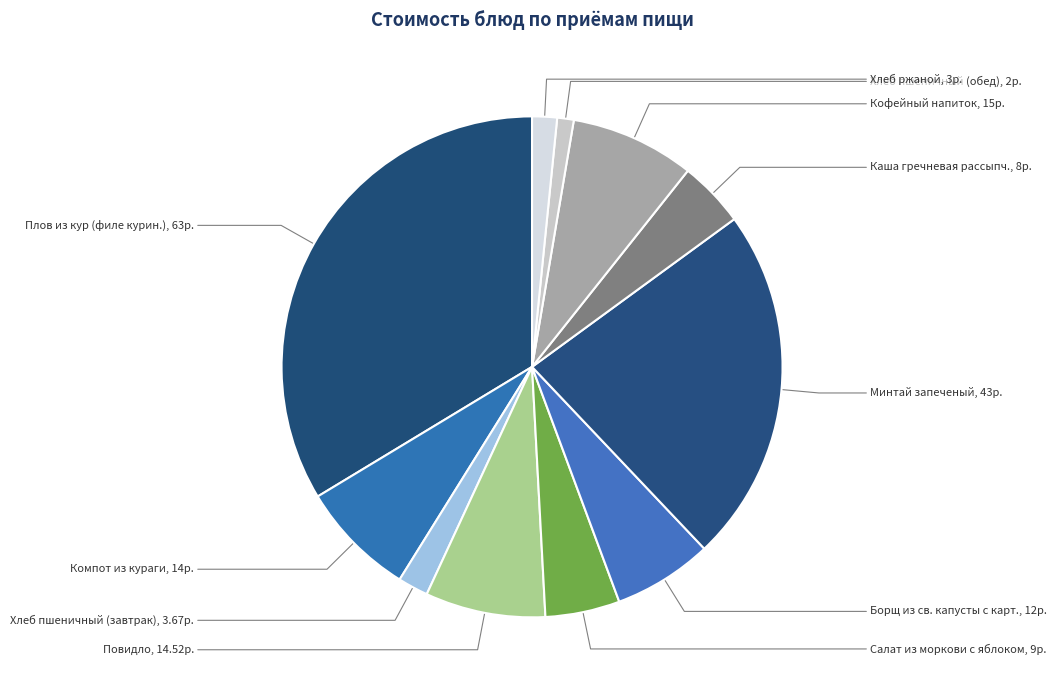

Is there any slice that represents more than half of the pie?

No